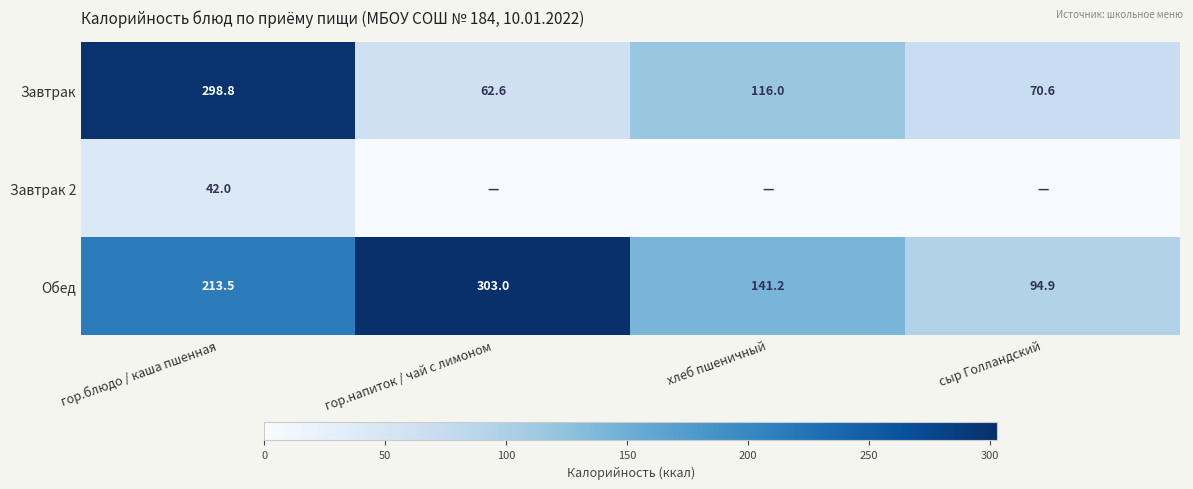

Is it true that Обед equals 213.5 at гор.блюдо / каша пшенная?

True